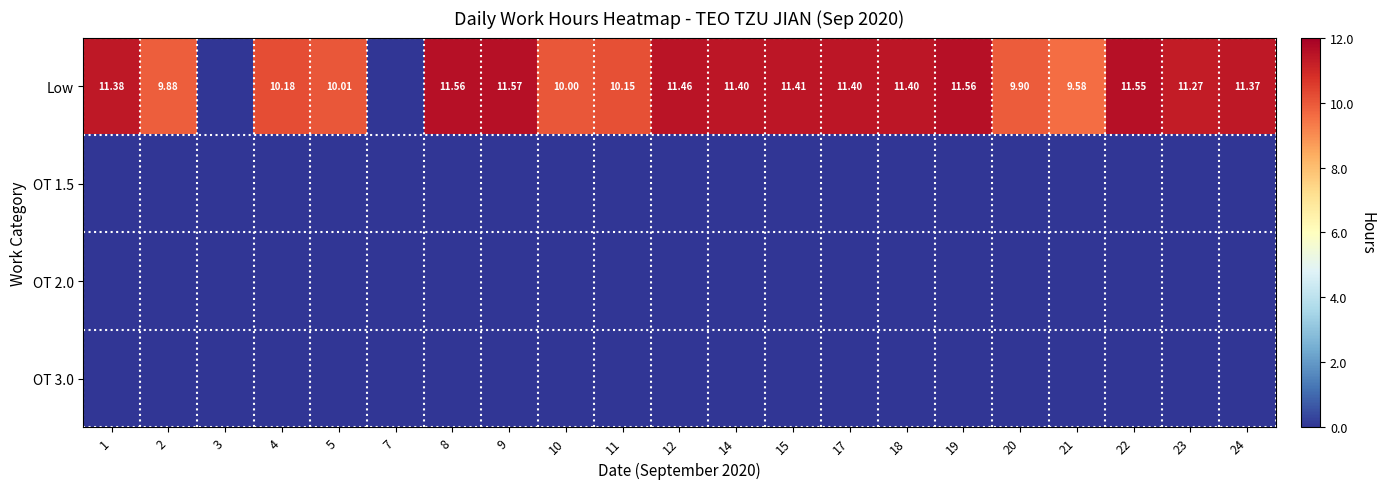

What is the sum of all Low values?

207.0